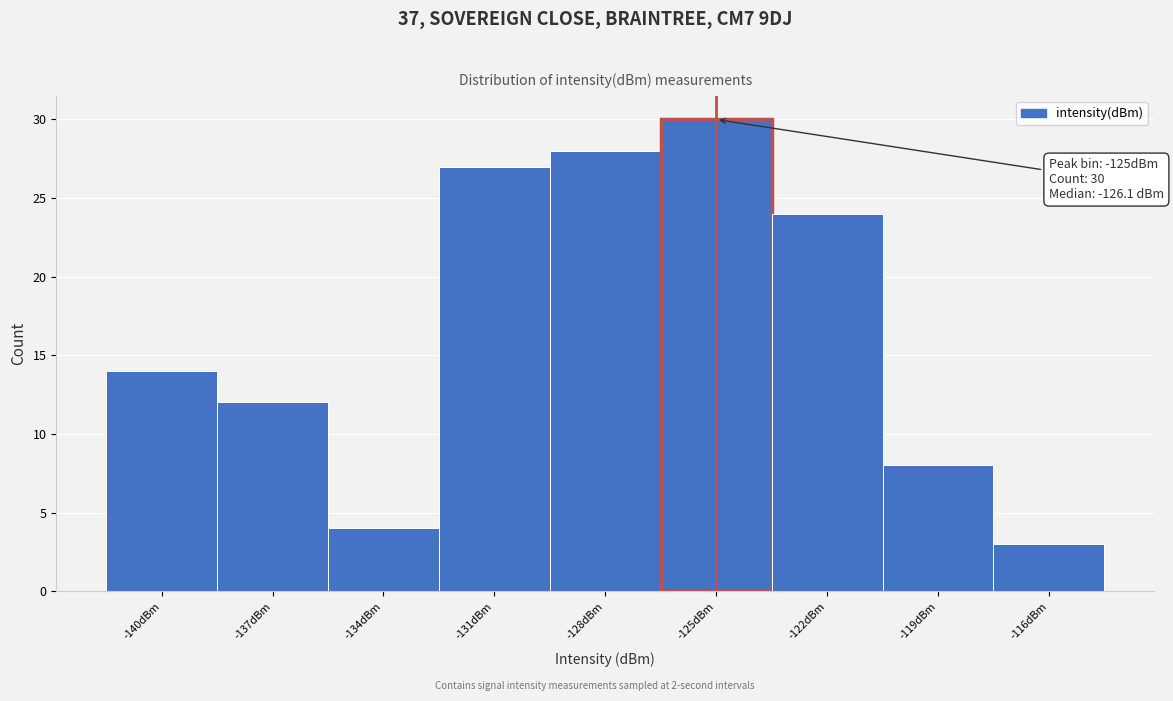

Reading left to right, list all the values displayed in this chart.

-140dBm=14	-137dBm=12	-134dBm=4	-131dBm=27	-128dBm=28	-125dBm=30	-122dBm=24	-119dBm=8	-116dBm=3